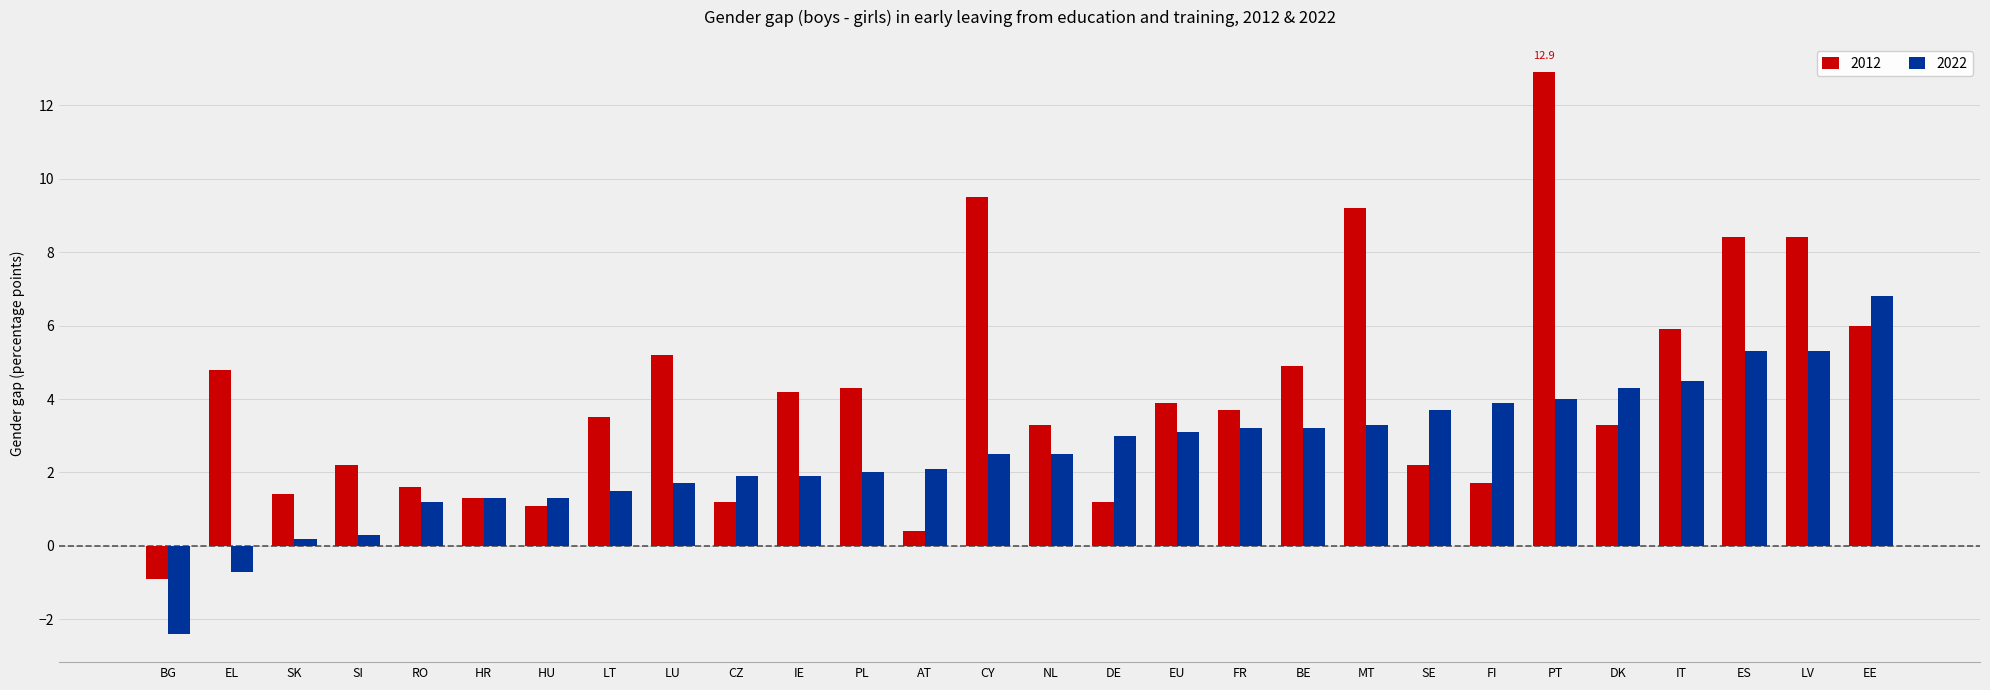

What is the difference between the maximum and minimum values in the 2022 series?

9.2